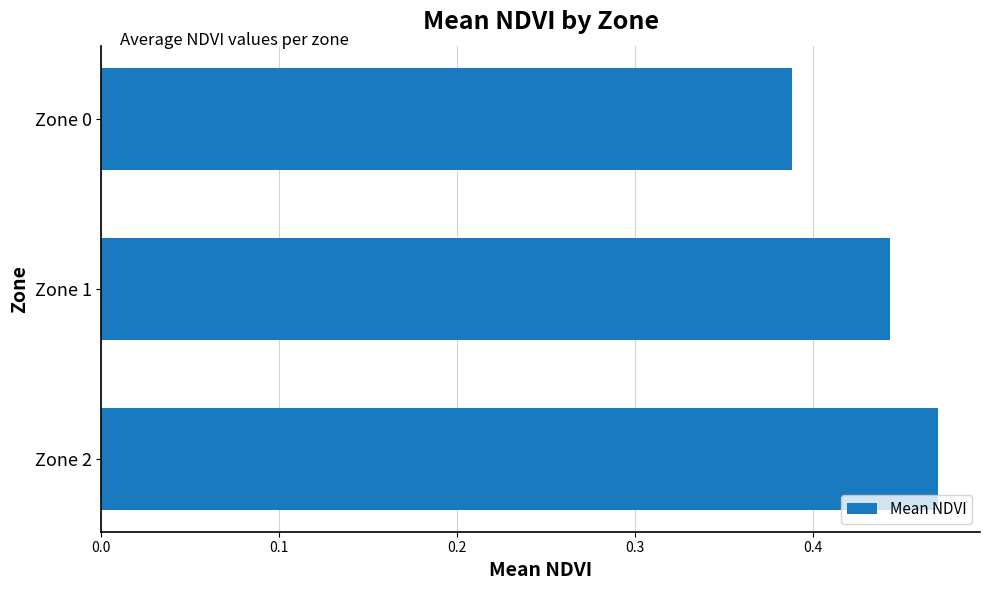

Count the number of categories in the chart.

3